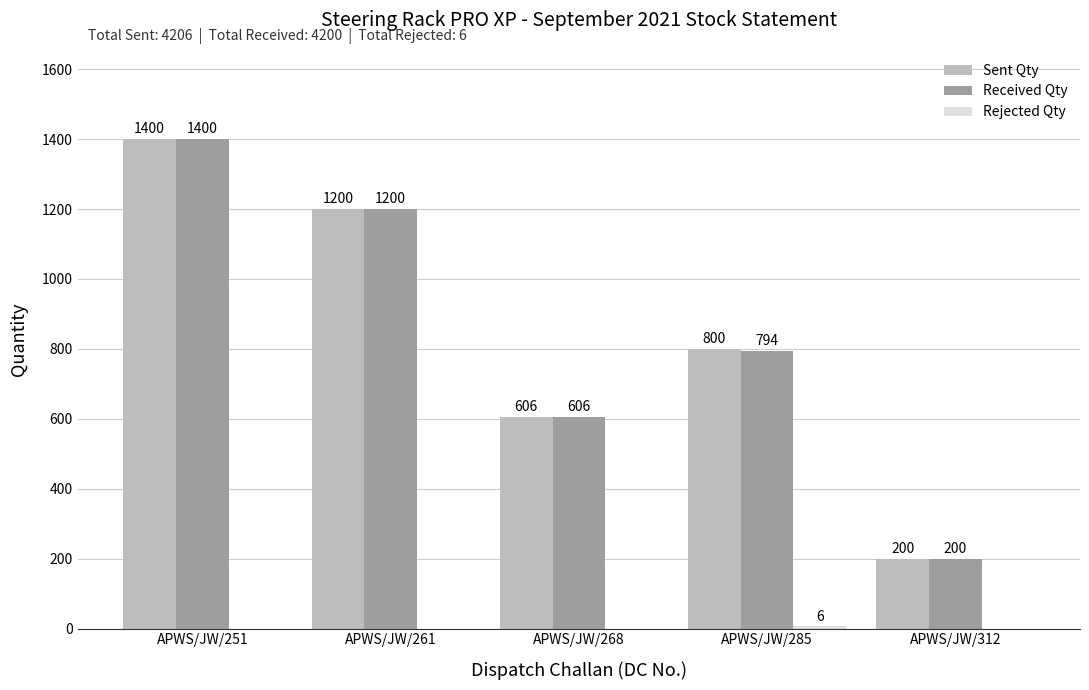

Which category has the highest value across all series?

APWS/JW/251